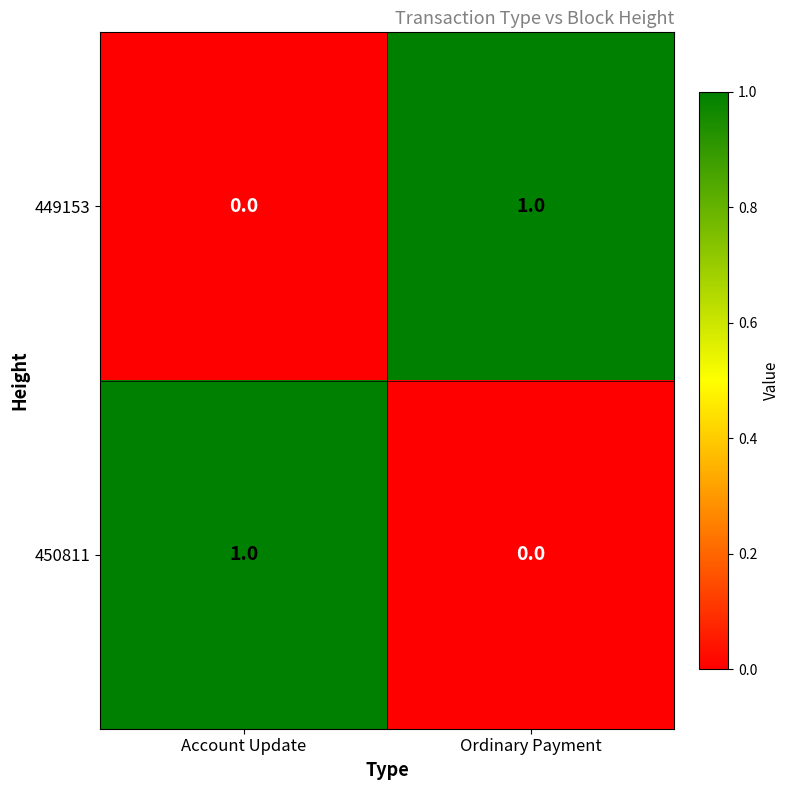

The value of 450811 at Account Update is 1. True or false?

True